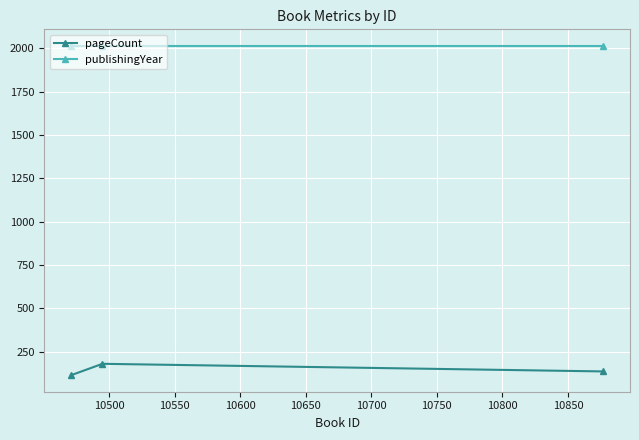

Which series has the largest total across all categories?

publishingYear